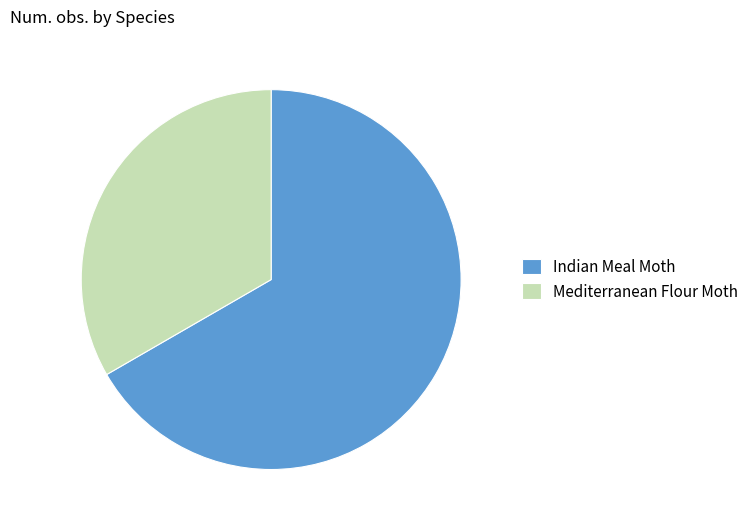

How many segments does this pie chart have?

2